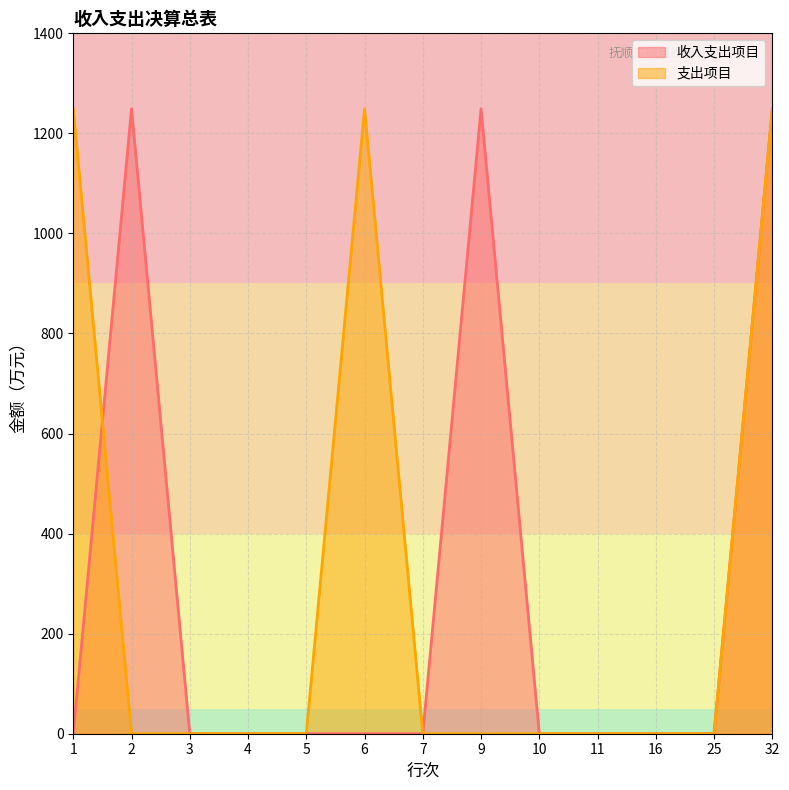

Where is 收入支出项目 nearest to the value 624?

1